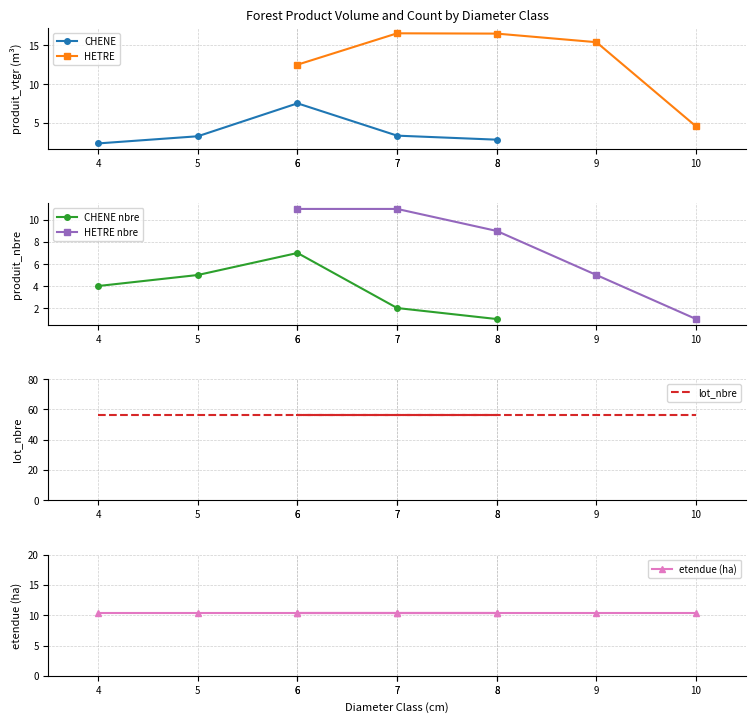

What is the lowest value of the CHENE series?

2.3